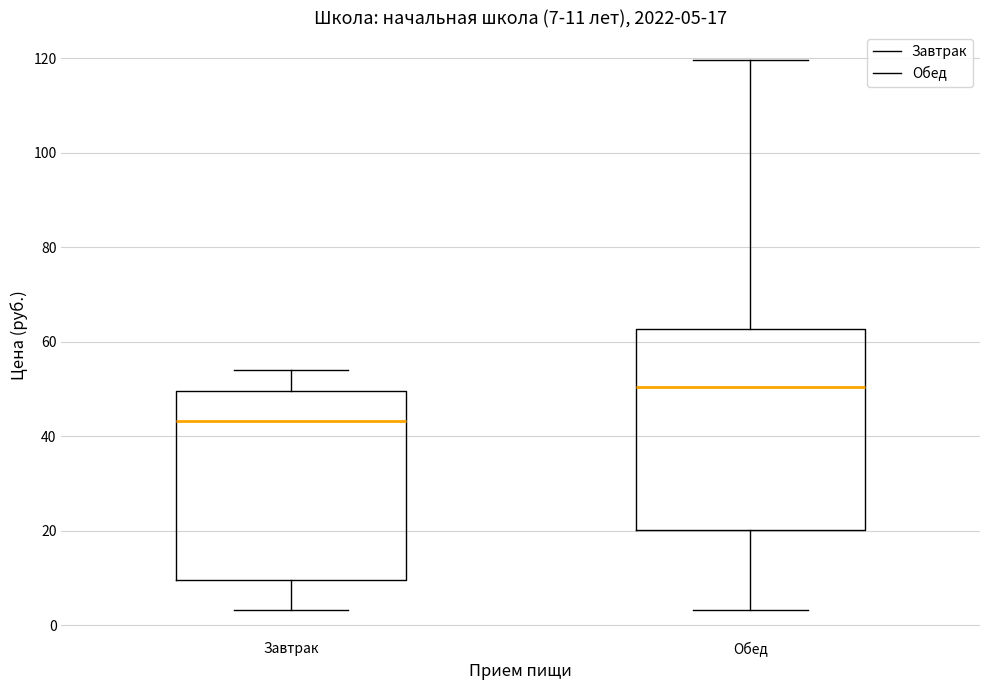

Comparing the boxes themselves (not the whiskers), which one is the tallest?

Обед